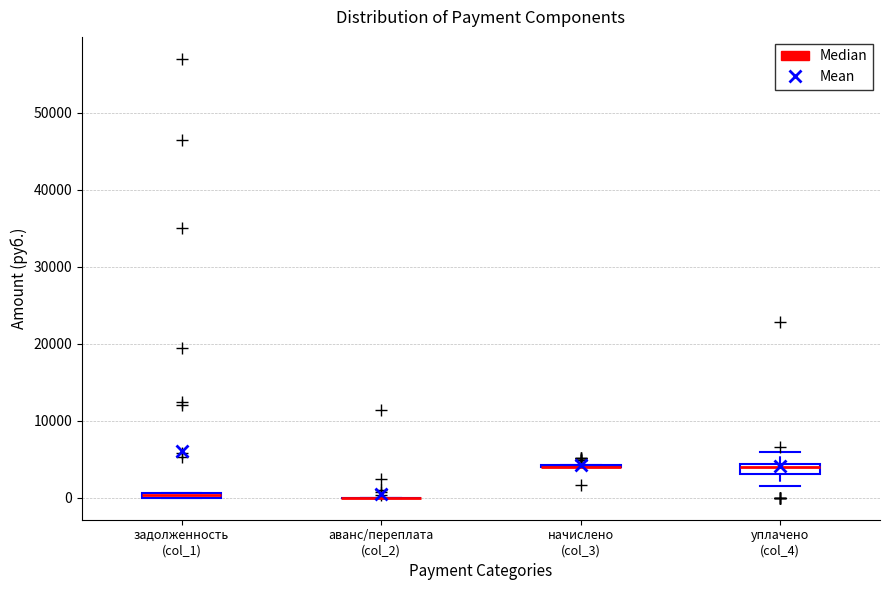

Where does the lower whisker of the box for уплачено (col_4) end on the y-axis? The values are not printed on the chart, so give them approximately, as read against the axis.

2000